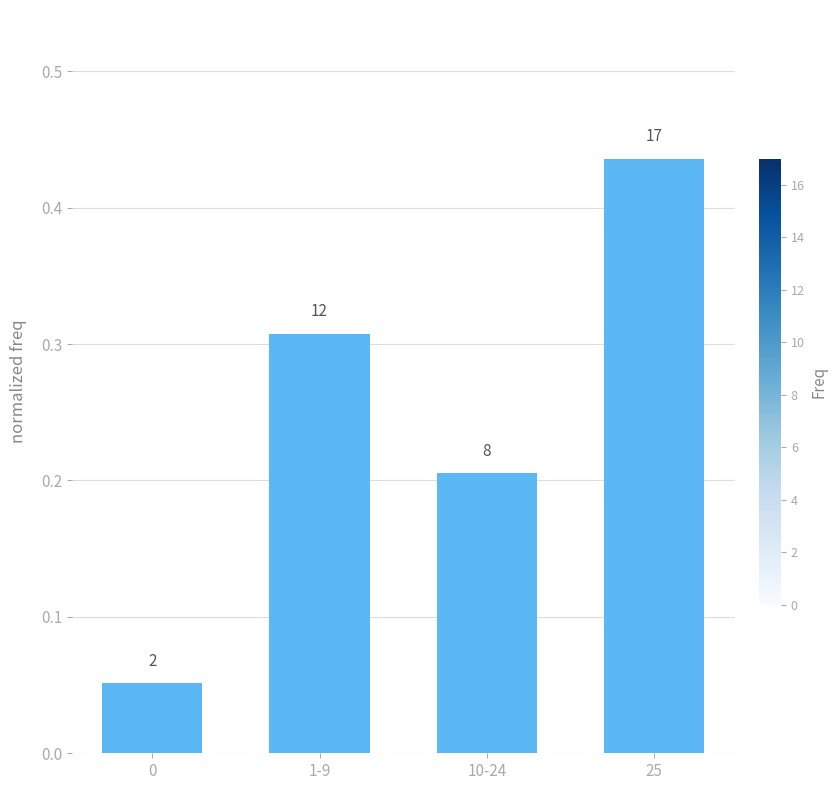

List the labels in order of value, smallest first.

0, 10-24, 1-9, 25